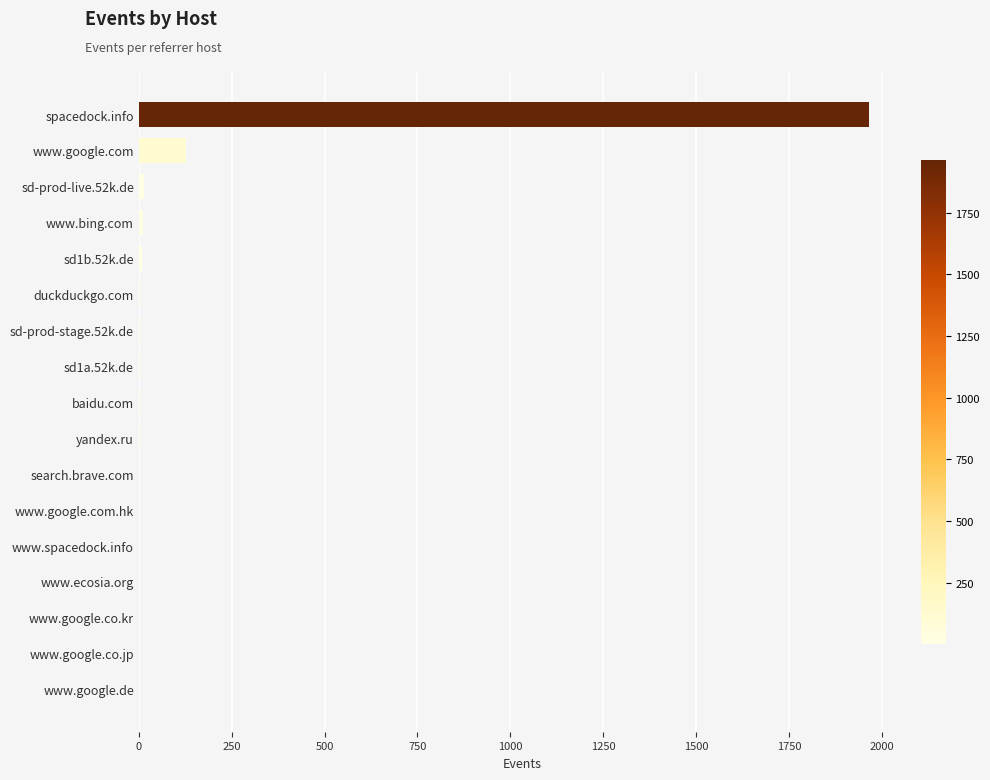

Where is the data nearest to the value 983?

www.google.com